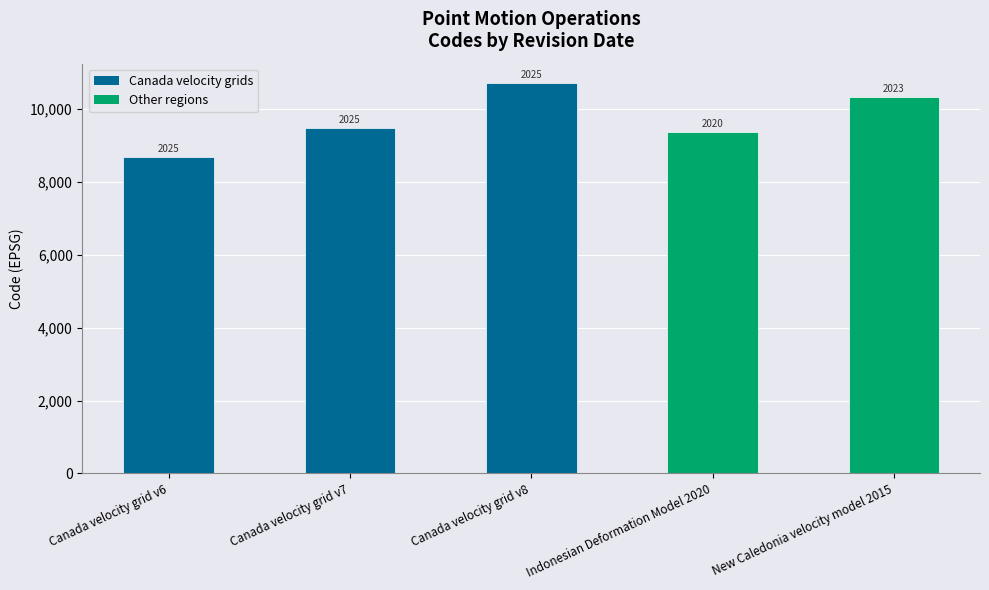

What is the label of the 2nd bar from the right?

Indonesian Deformation Model 2020